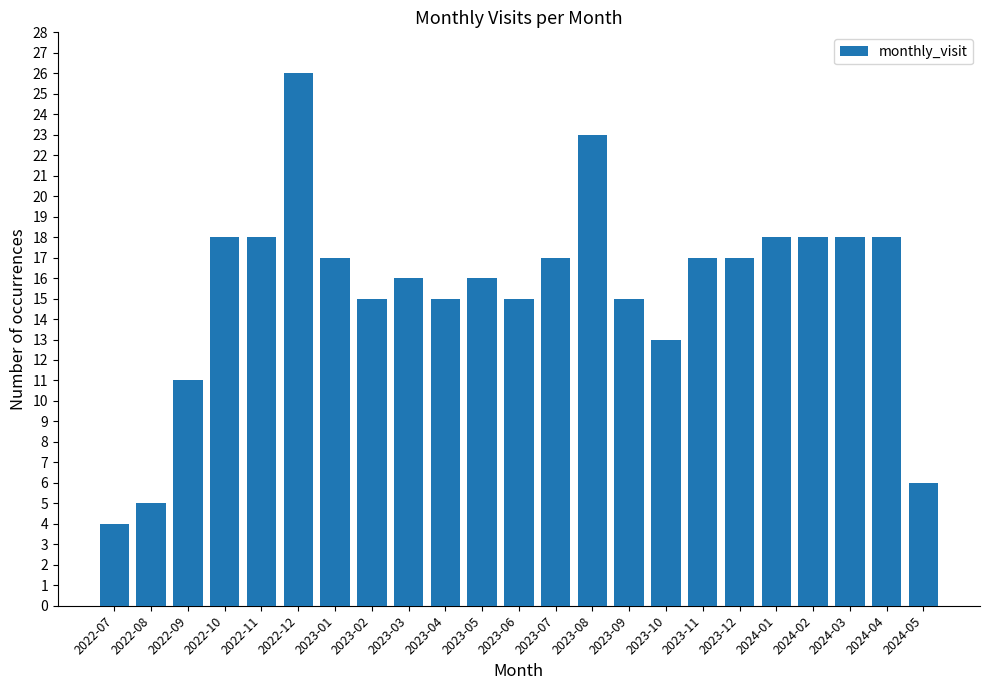

Does the chart contain stacked bars?

No